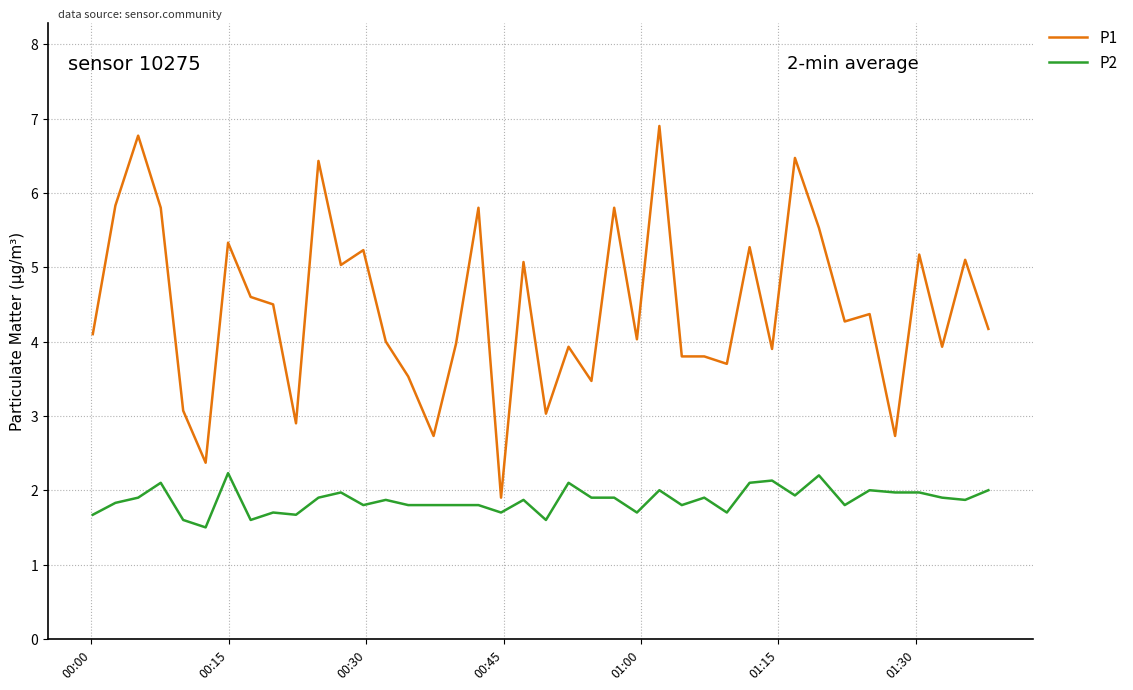

Which series has the widest spread of values?

P1